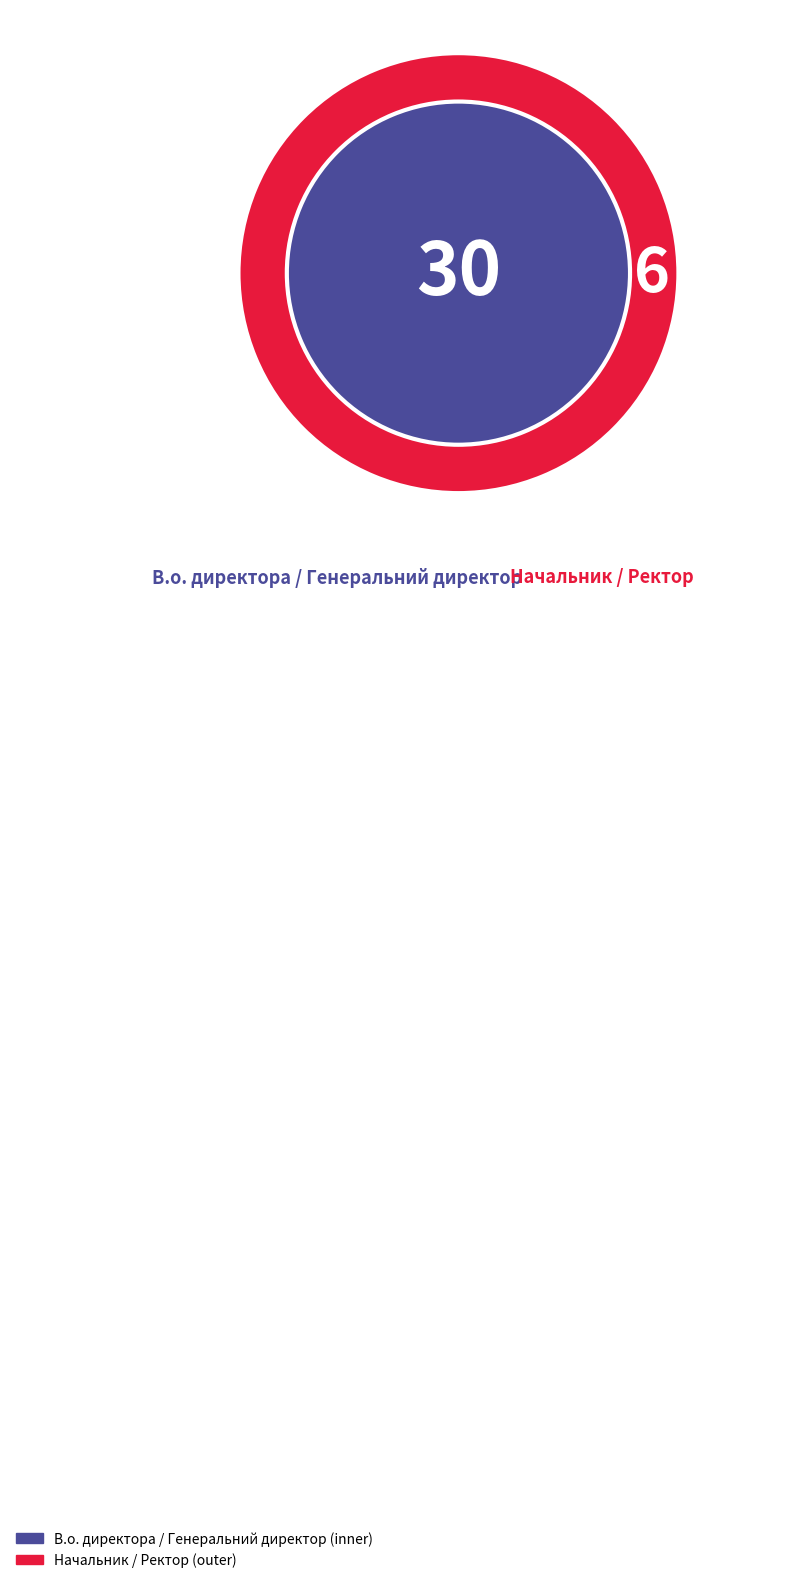

Is В.о. начальника the majority of the pie?

No